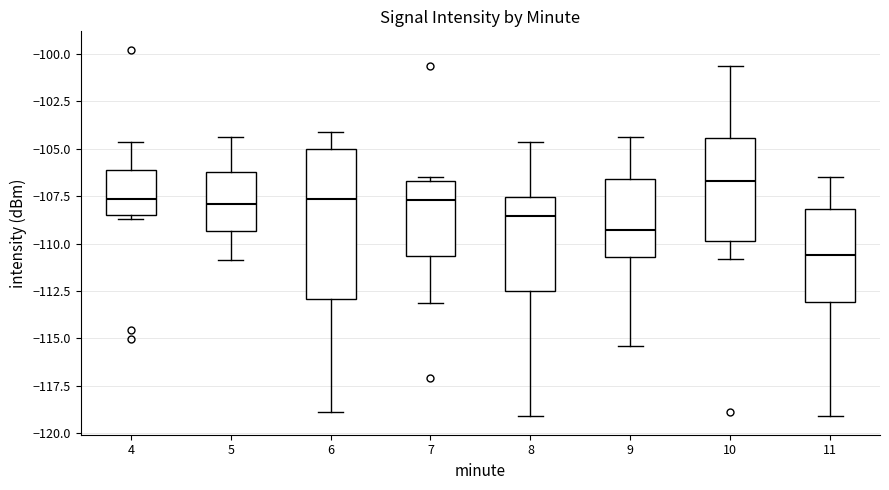

Which box is the tallest, from its lower edge to its upper edge?

6